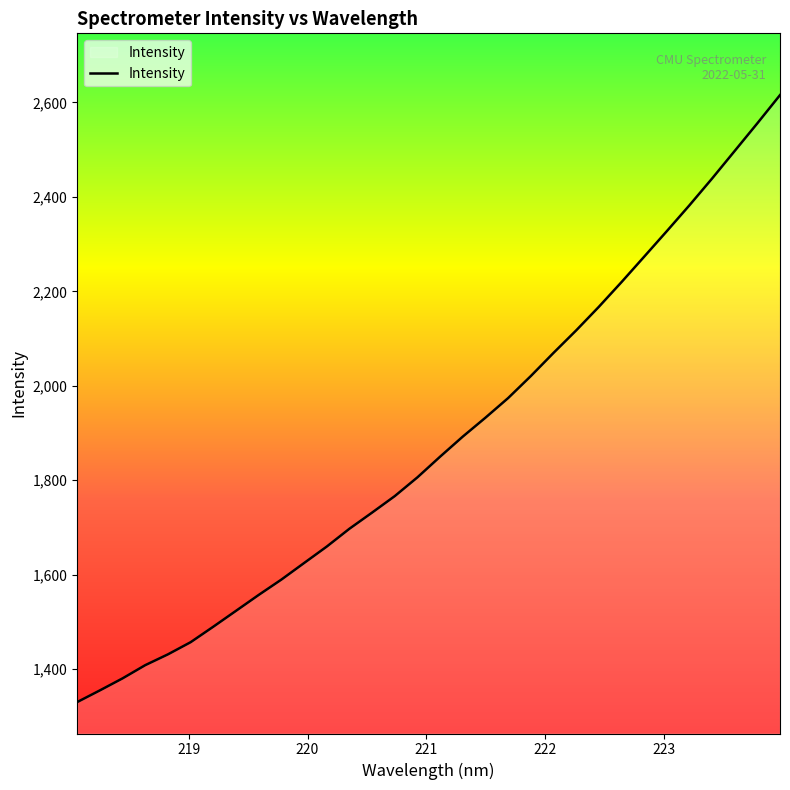

What is the smallest value displayed?

1330.1